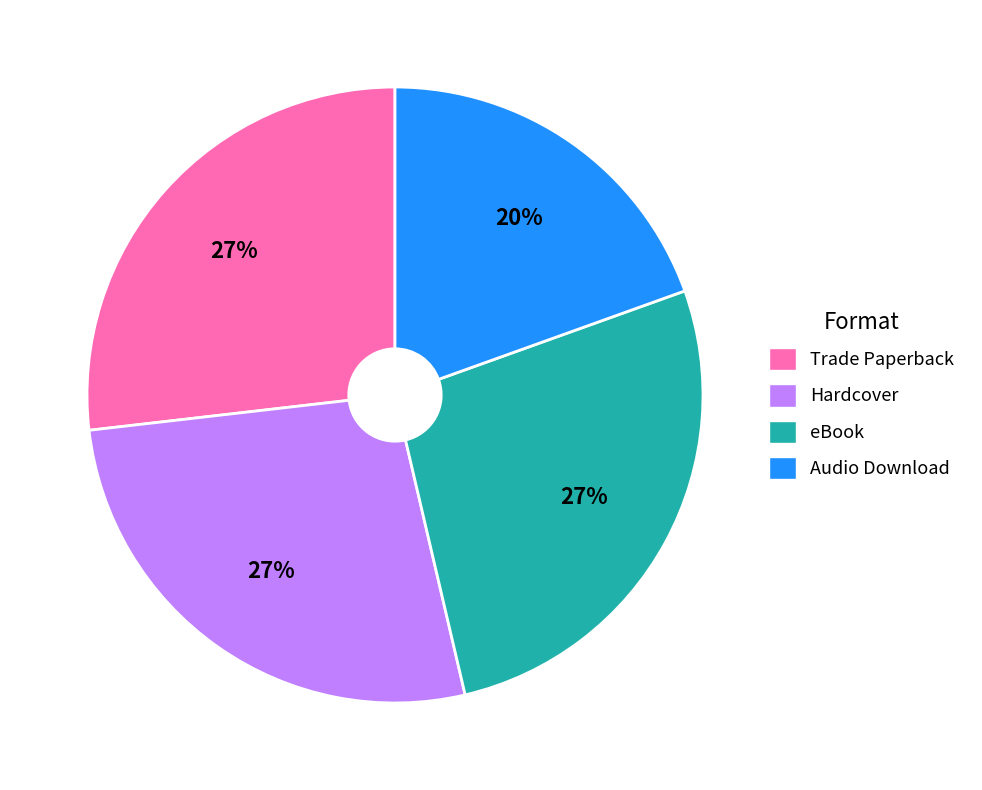

To the nearest percent, what is the average slice percentage?

25%